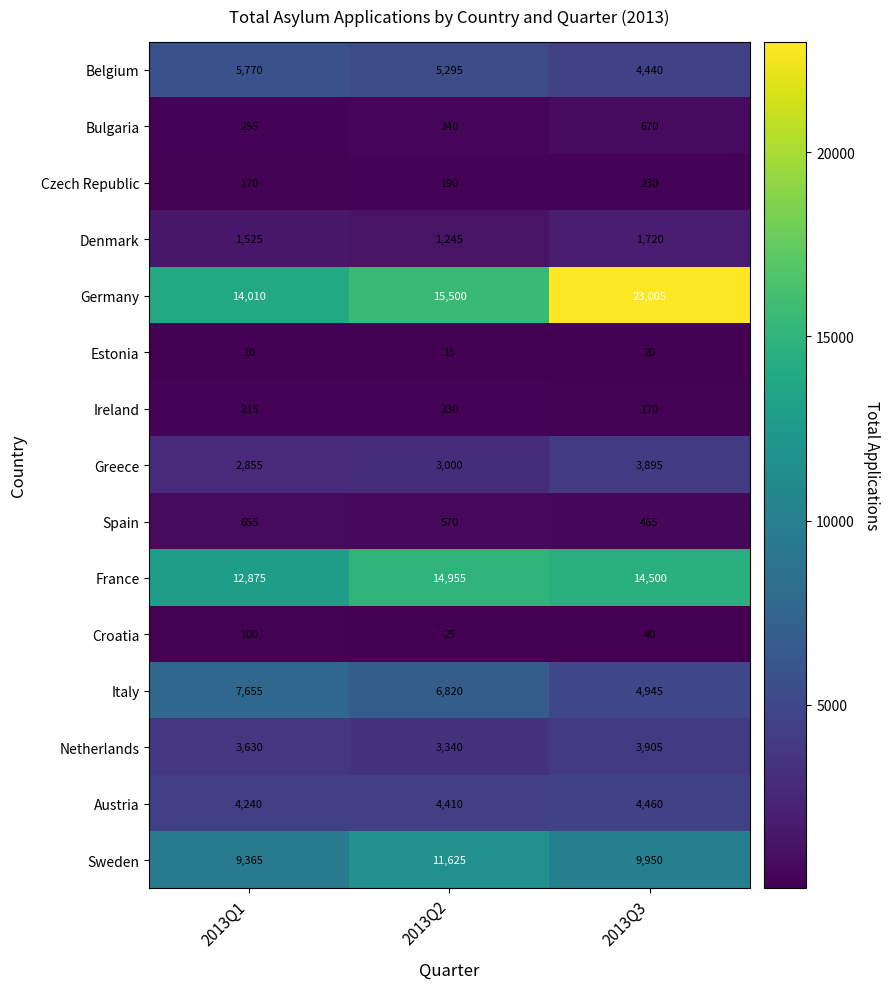

How many values in the Austria series are below 4410?

1